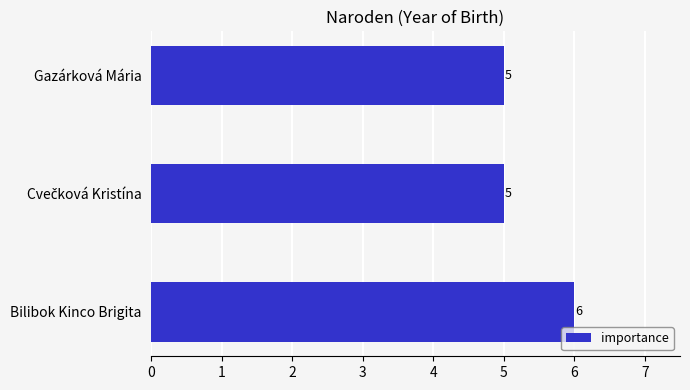

What is the label of the 3rd bar from the bottom?

Gazárková Mária